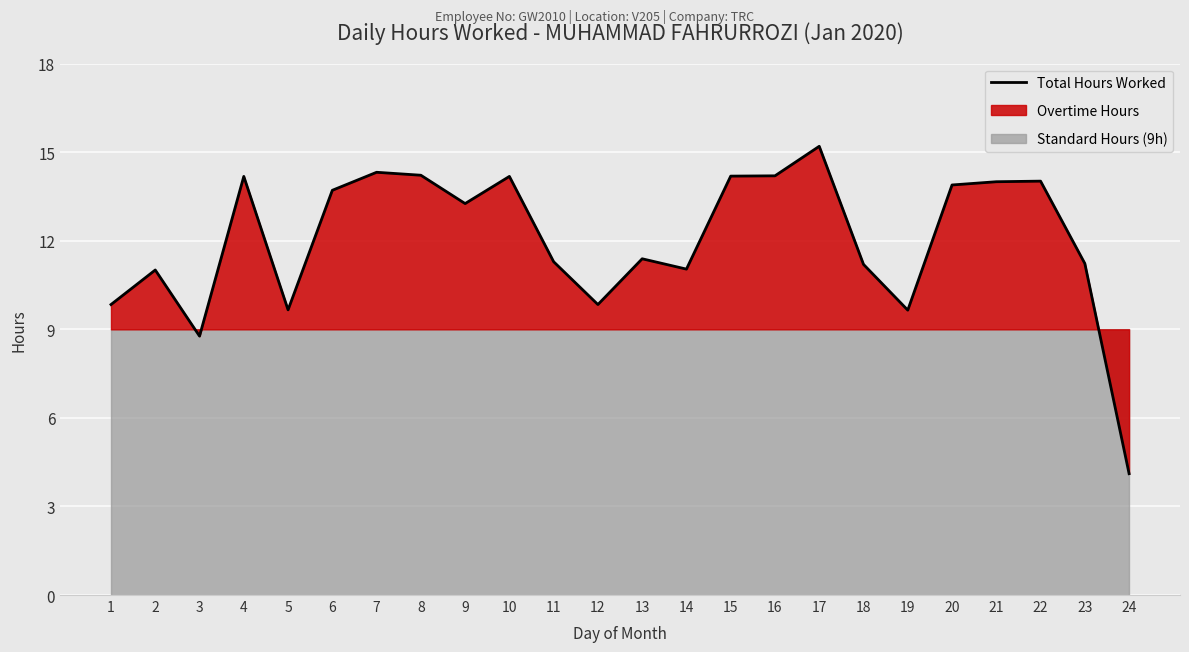

Approximately how many times larger is the value at 8 compared to 20?

1.0